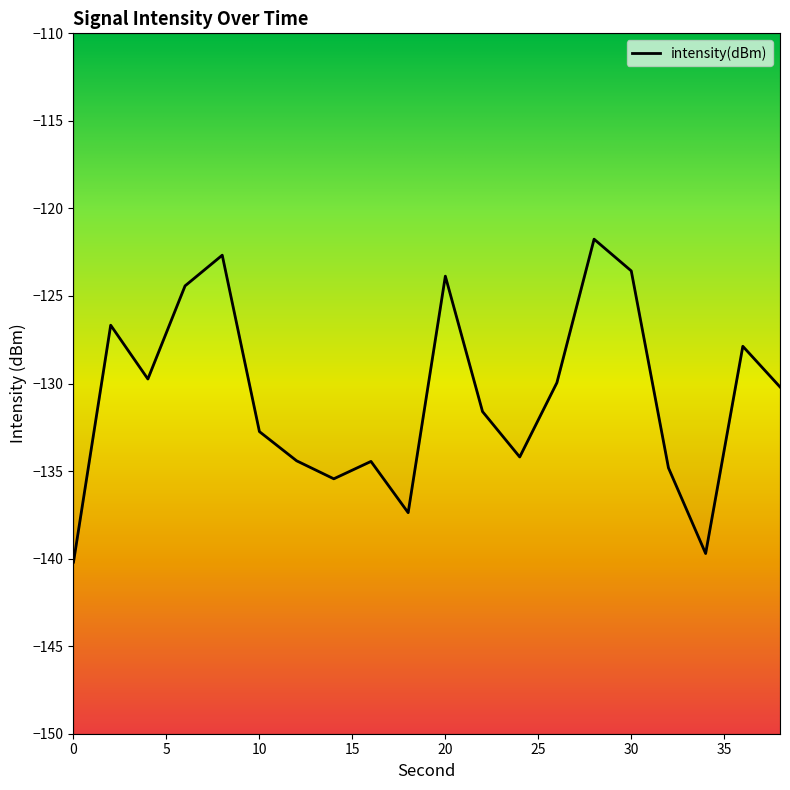

What is the value of the 11th point from the left?

-123.9